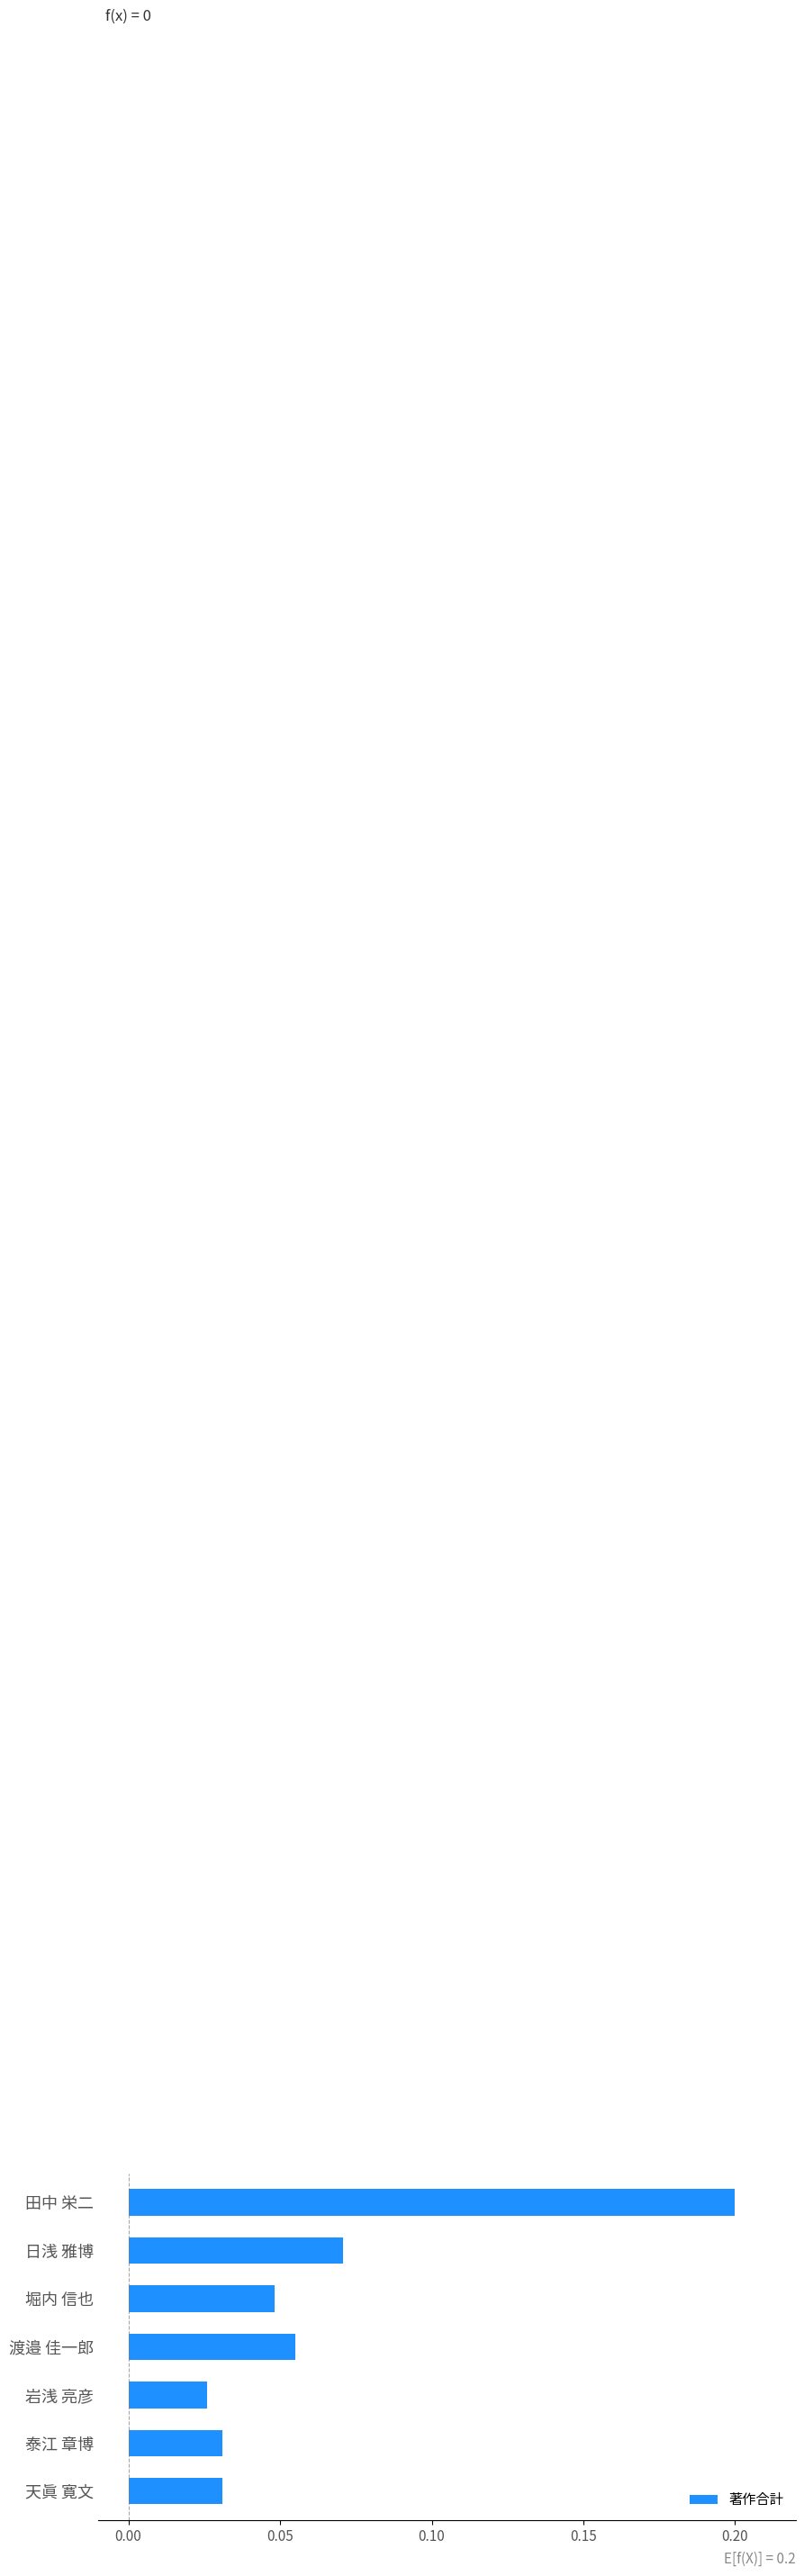

At which label is the value closest to 0?

岩浅 亮彦